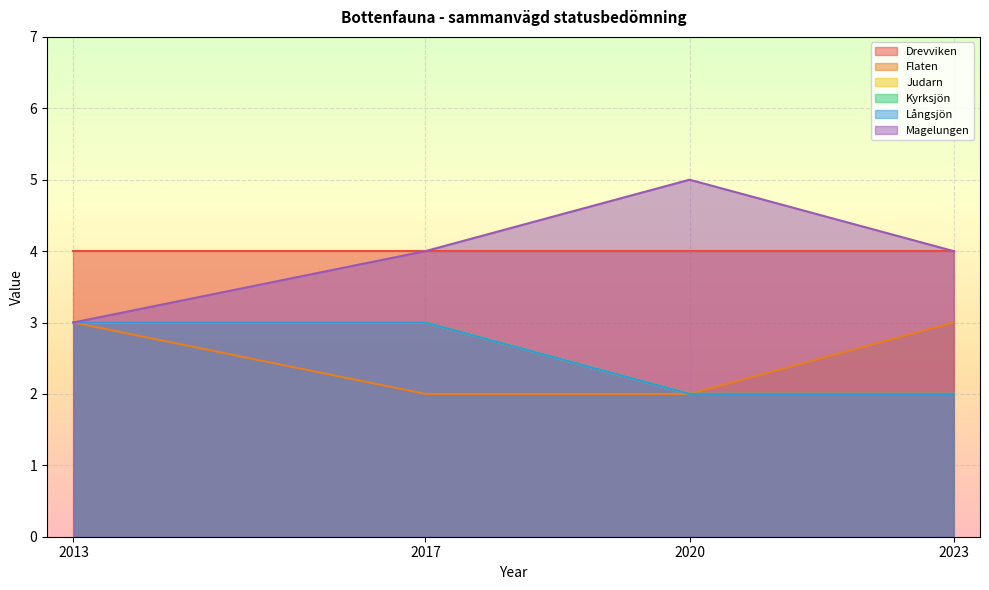

Which has a higher value, 2023 or 2013?

2023